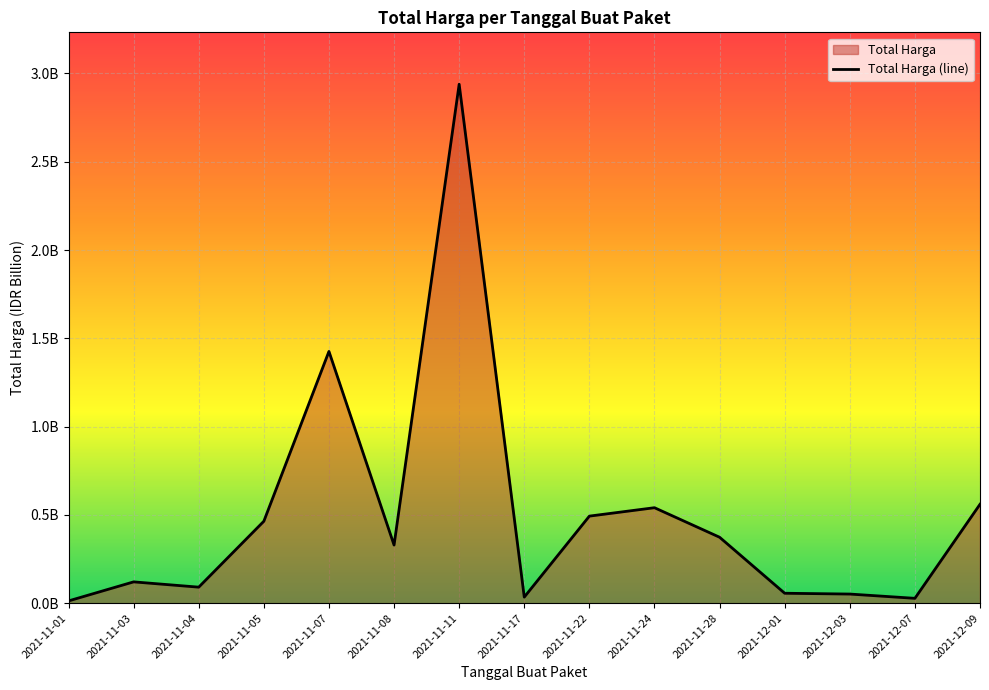

What position from the left is 2021-11-28?

11